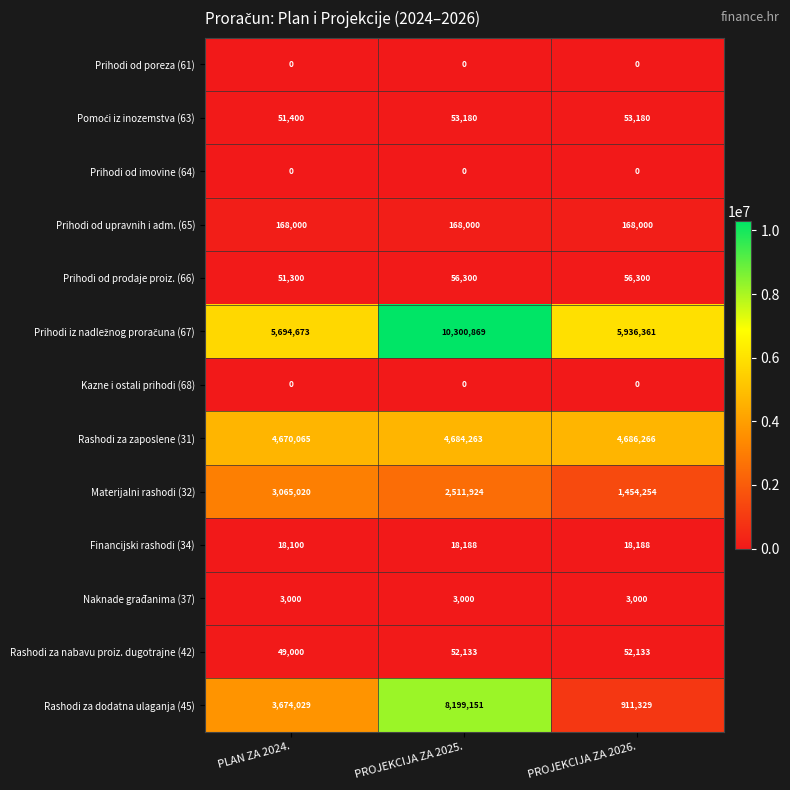

What is the total value across all series at PLAN ZA 2024.?

17444587